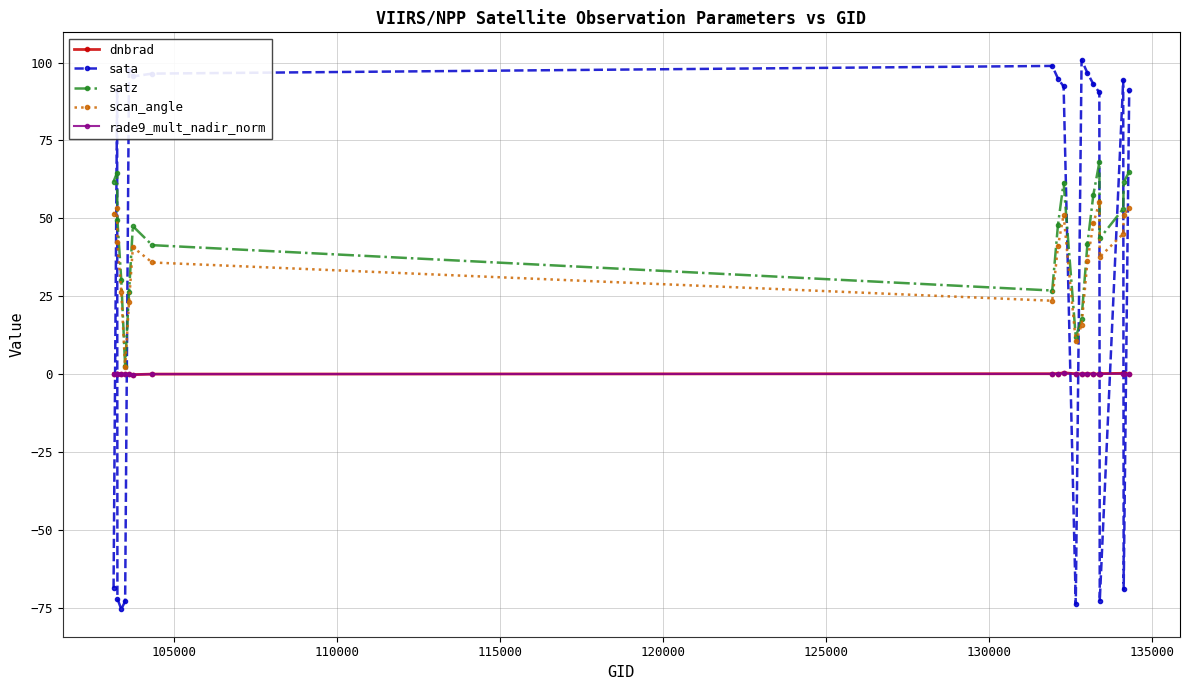

Which series has the widest spread of values?

sata